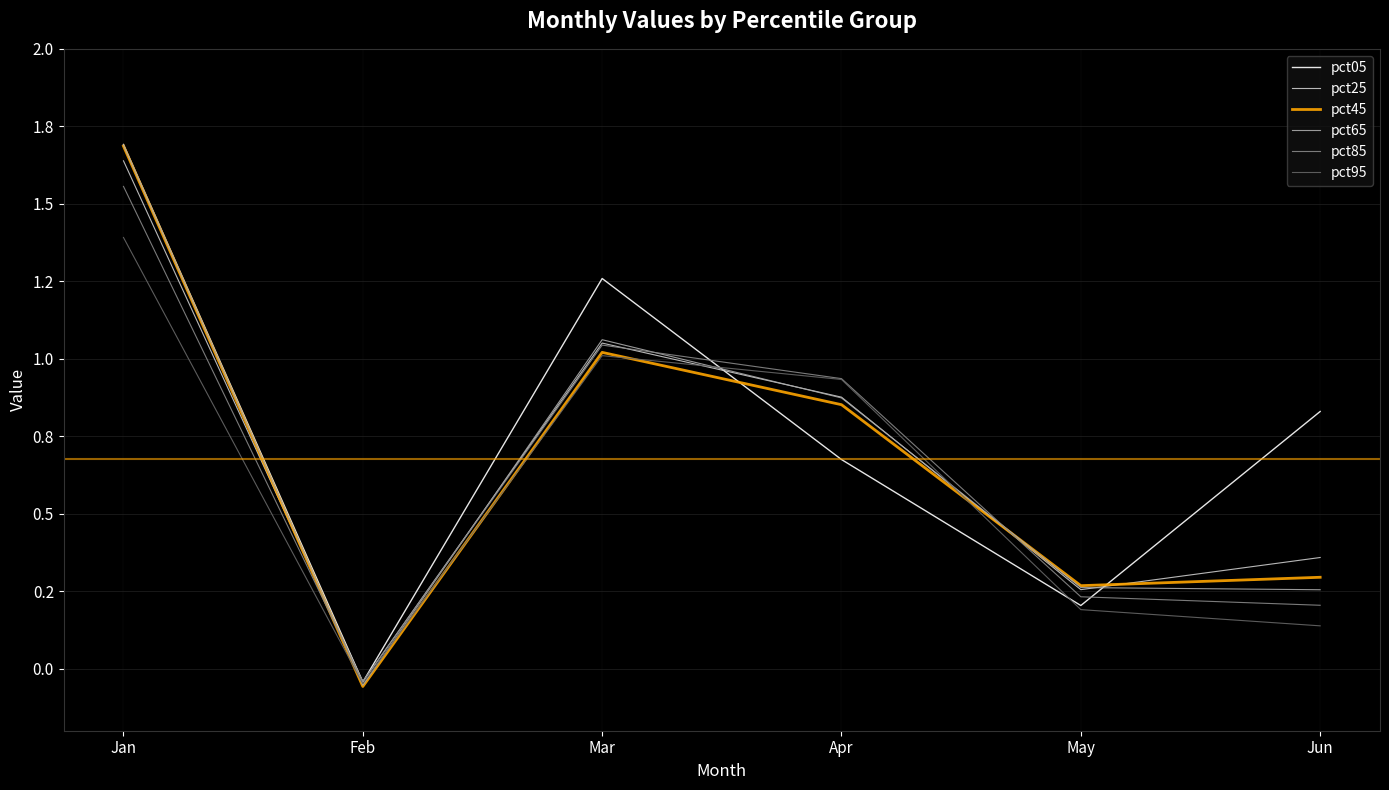

What are all the series names shown in the legend?

pct05, pct25, pct45, pct65, pct85, pct95